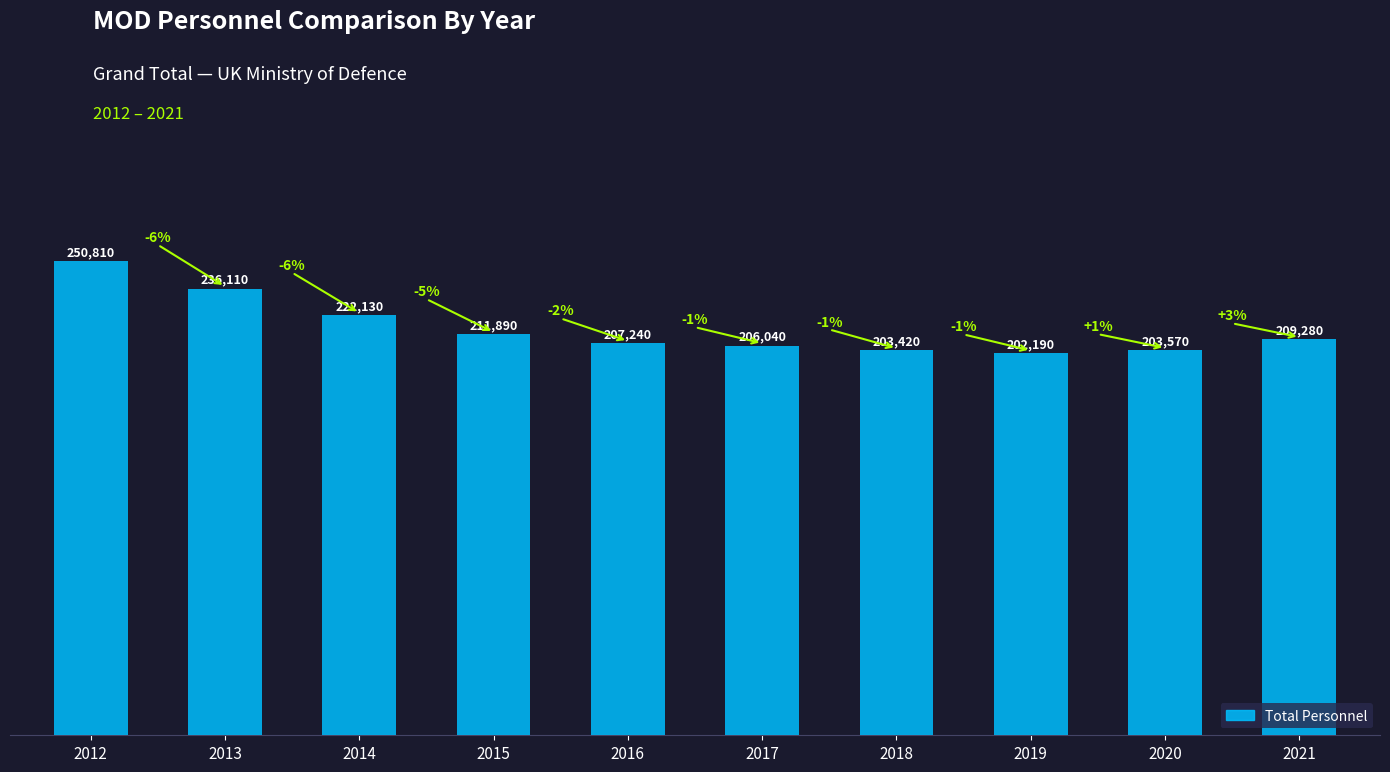

What is the value of the 5th bar from the left?

207240